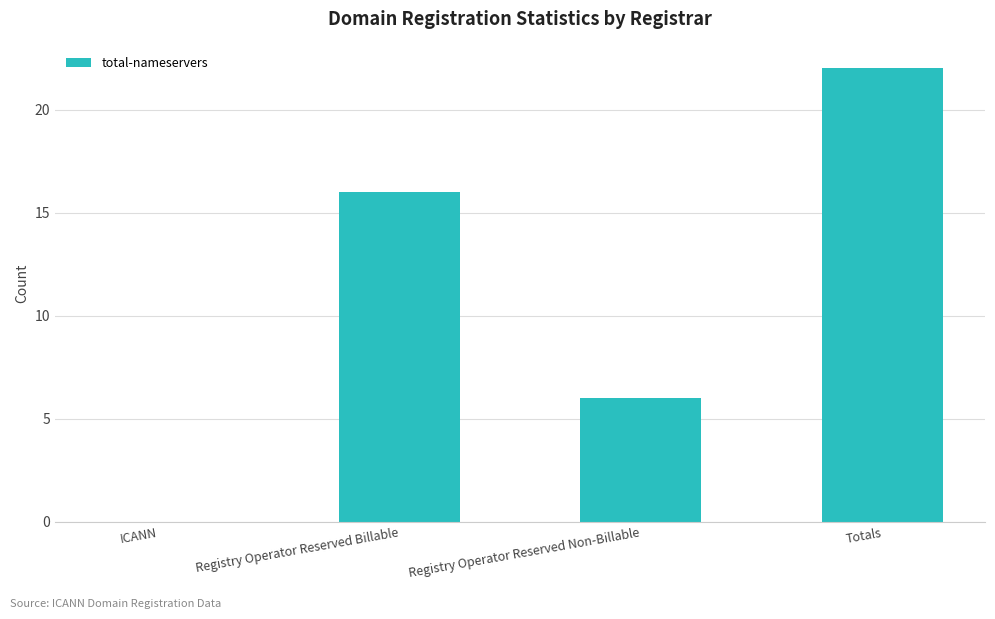

Reading left to right, transcribe all the data shown in this chart.

0	16	6	22